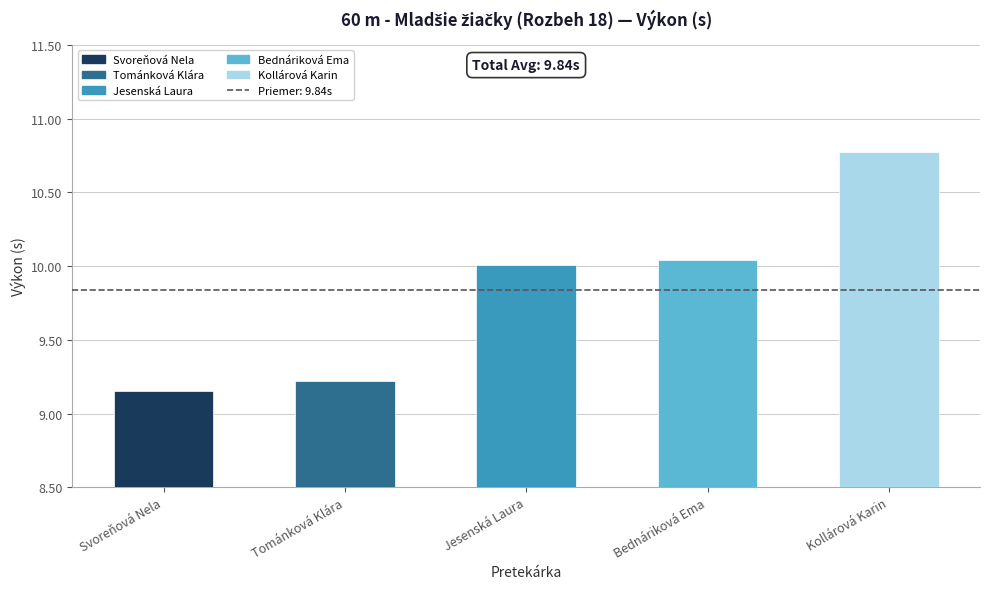

How many data points does each series have?

5